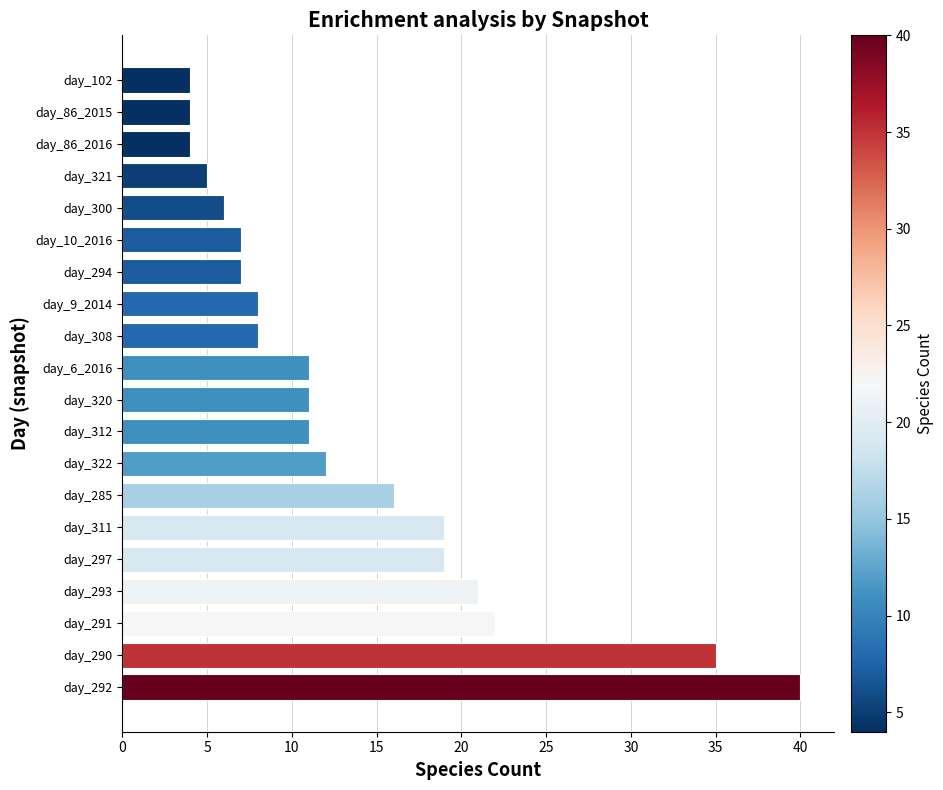

What is the ratio of the value at day_308 to the value at day_312?

0.7